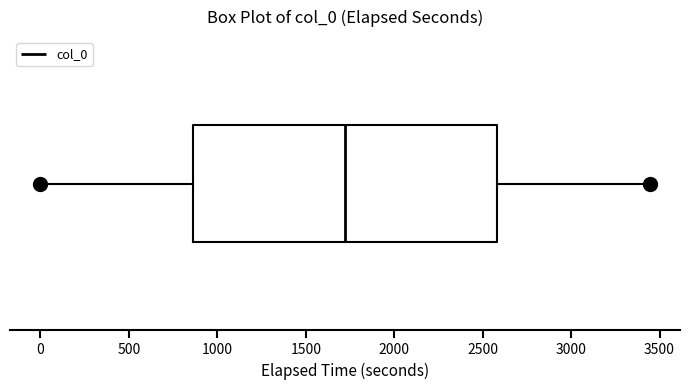

Read this box plot against the x-axis: the position of the median line, the range covered by the box, and the ends of both whiskers. The values are not printed on the chart, so give them approximately, as read against the axis.

median 1700, box 850 to 2600, whiskers 0 to 3450